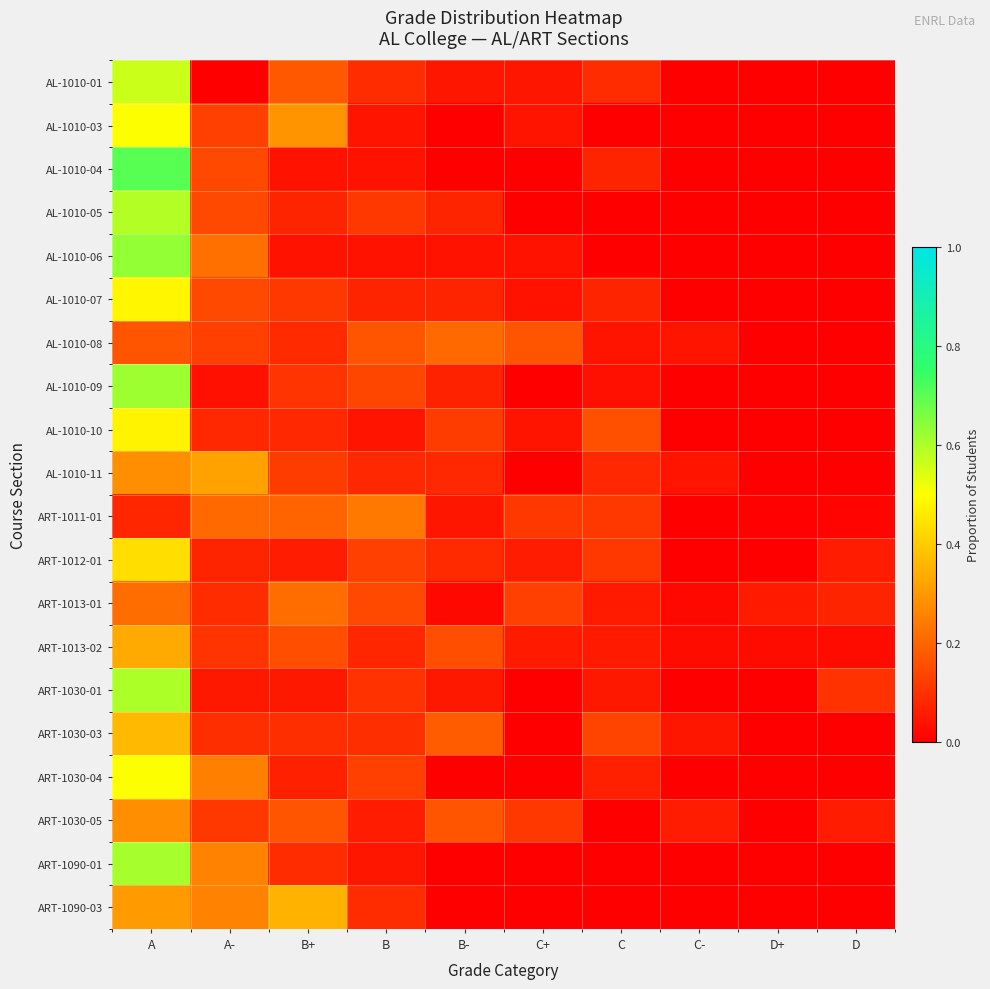

How many data points does each series have?

10